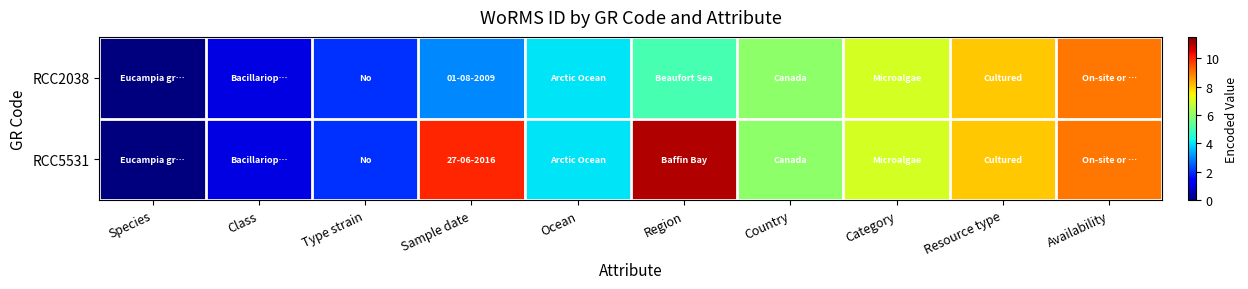

Reading right to left, extract all data points from this chart.

RCC2038: Availability=9	Resource type=8	Category=7	Country=6	Region=5	Ocean=4	Sample date=3	Type strain=2	Class=1	Species=0
RCC5531: Availability=9	Resource type=8	Category=7	Country=6	Region=11	Ocean=4	Sample date=10	Type strain=2	Class=1	Species=0